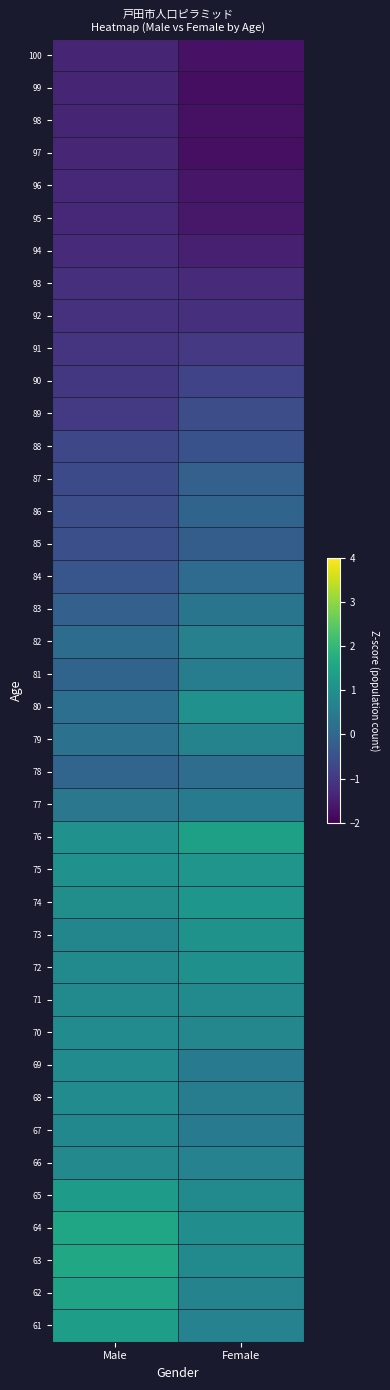

Reading right to left, extract all data points from this chart.

100: Female=-1.7	Male=-1.4
99: Female=-1.8	Male=-1.4
98: Female=-1.7	Male=-1.4
97: Female=-1.8	Male=-1.4
96: Female=-1.6	Male=-1.3
95: Female=-1.6	Male=-1.3
94: Female=-1.5	Male=-1.3
93: Female=-1.3	Male=-1.2
92: Female=-1.2	Male=-1.2
91: Female=-1.0	Male=-1.1
90: Female=-0.8	Male=-1.0
89: Female=-0.6	Male=-1.0
88: Female=-0.5	Male=-0.7
87: Female=-0.2	Male=-0.6
86: Female=-0.1	Male=-0.5
85: Female=-0.2	Male=-0.5
84: Female=0.1	Male=-0.4
83: Female=0.3	Male=-0.2
82: Female=0.6	Male=0.1
81: Female=0.5	Male=-0.1
80: Female=1.0	Male=0.2
79: Female=0.7	Male=0.3
78: Female=0.1	Male=-0.0
77: Female=0.5	Male=0.4
76: Female=1.4	Male=1.0
75: Female=1.1	Male=1.0
74: Female=1.2	Male=1.0
73: Female=1.1	Male=0.8
72: Female=1.0	Male=0.8
71: Female=0.9	Male=0.9
70: Female=0.8	Male=0.9
69: Female=0.5	Male=0.9
68: Female=0.5	Male=0.9
67: Female=0.5	Male=0.8
66: Female=0.7	Male=0.8
65: Female=0.9	Male=1.3
64: Female=0.9	Male=1.6
63: Female=0.9	Male=1.6
62: Female=0.7	Male=1.5
61: Female=0.7	Male=1.4